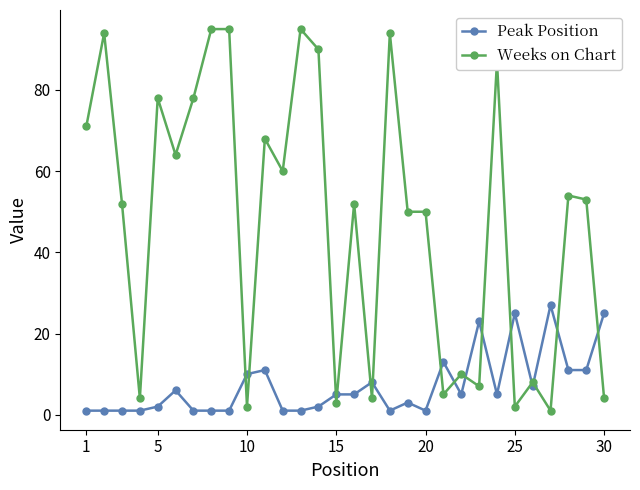

Rank the series by their maximum value, from lowest to highest.

Peak Position, Weeks on Chart